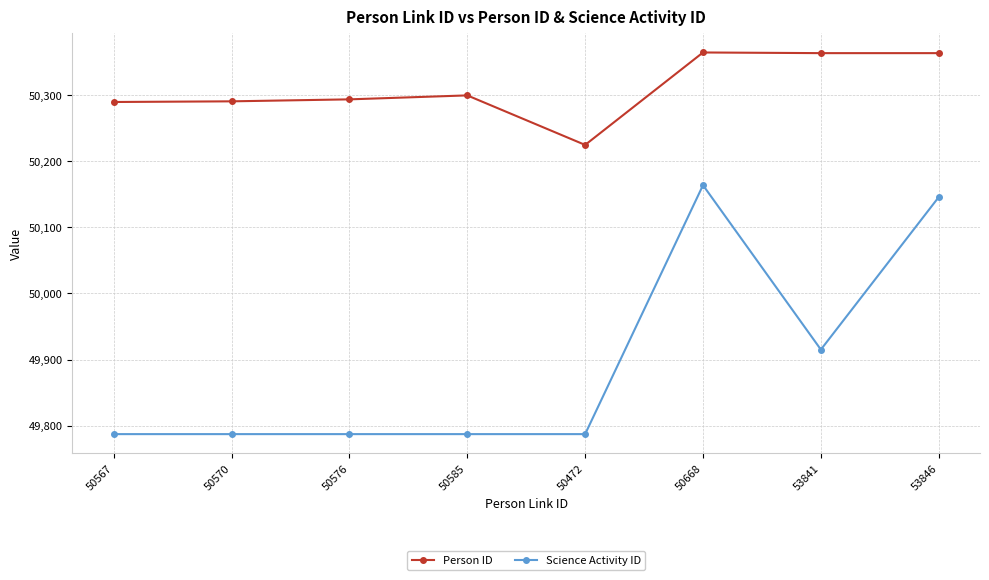

What is the minimum value shown in the chart?

49787